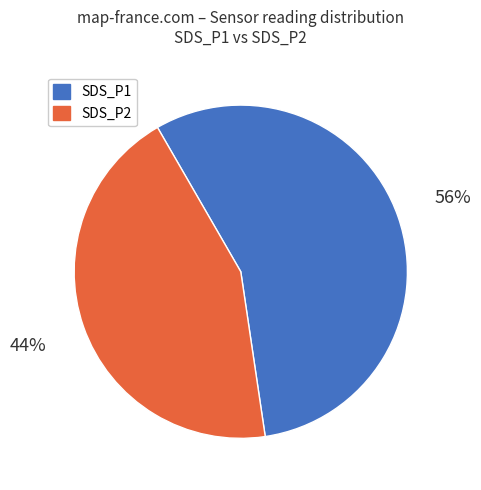

Do SDS_P2 and SDS_P1 together represent more than half of the pie?

Yes